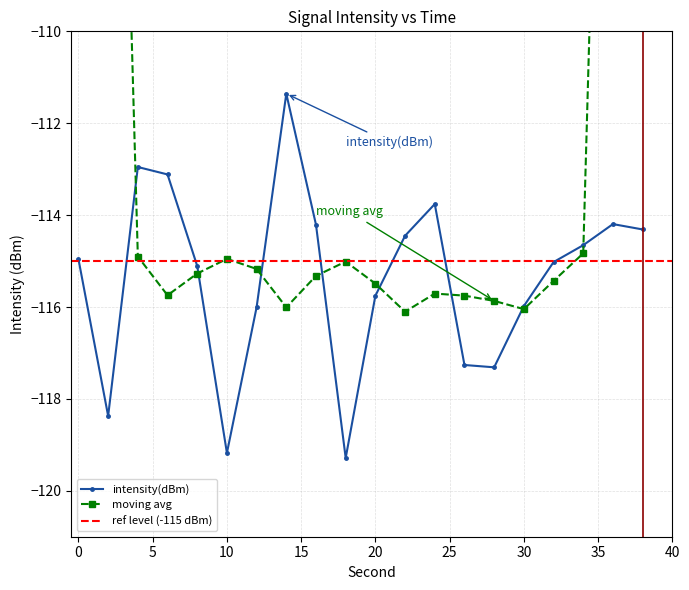

Count the number of categories in the chart.

20